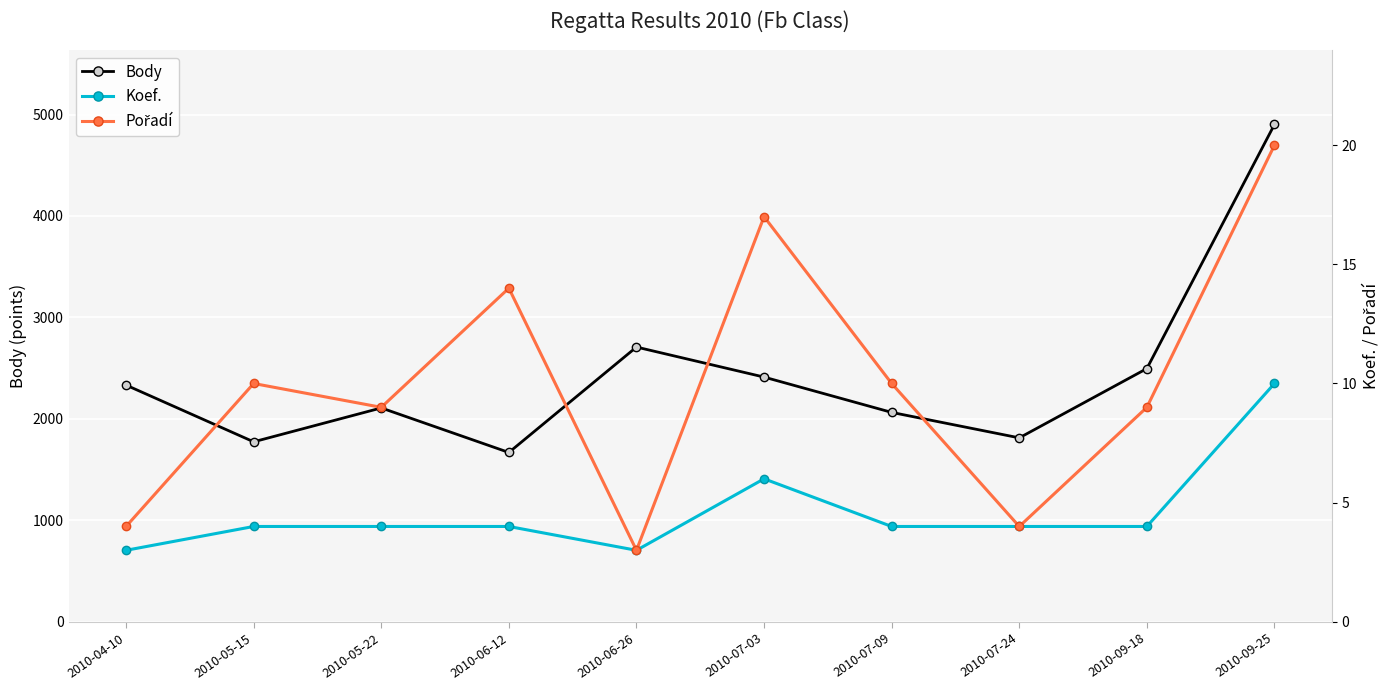

True or false: Pořadí and Body intersect in this chart.

False